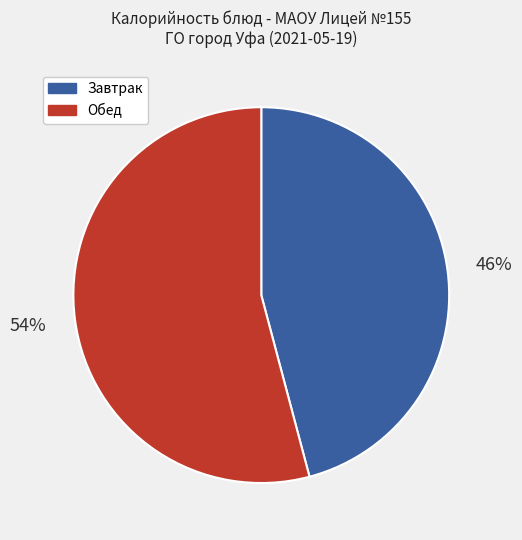

Rank the categories by value from lowest to highest.

Завтрак, Обед